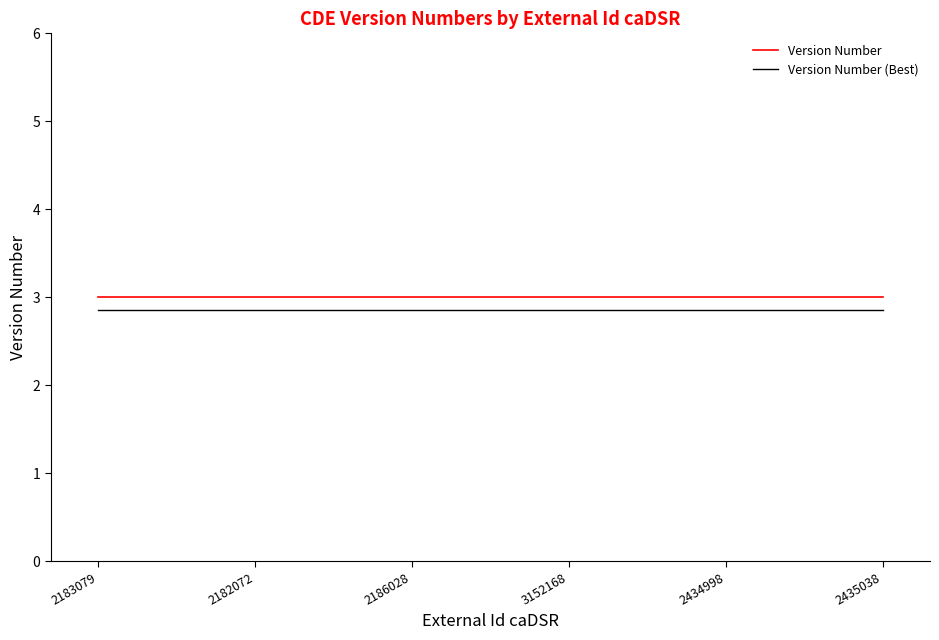

What position from the left is 2183079?

1